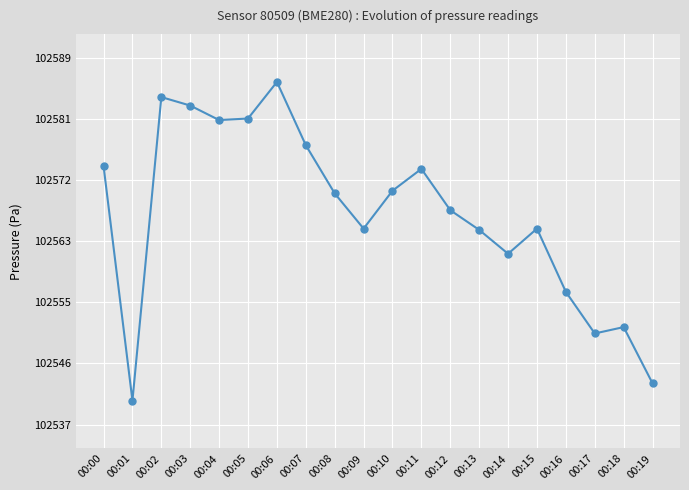

Between 00:08 and 00:04, which is larger?

00:04